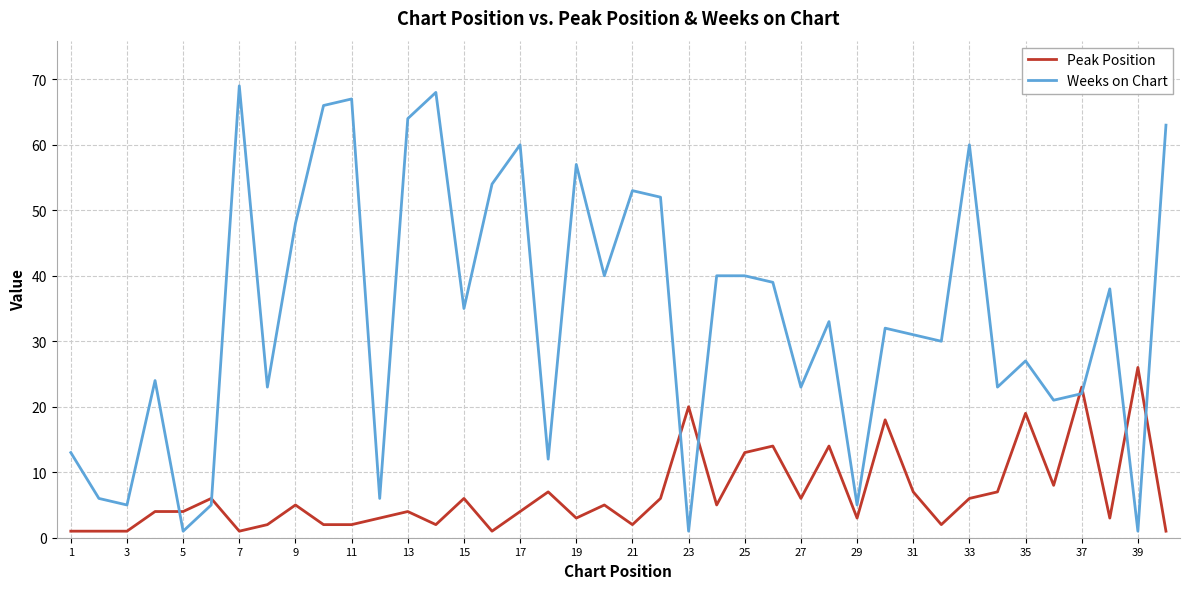

What is the smallest value displayed?

1